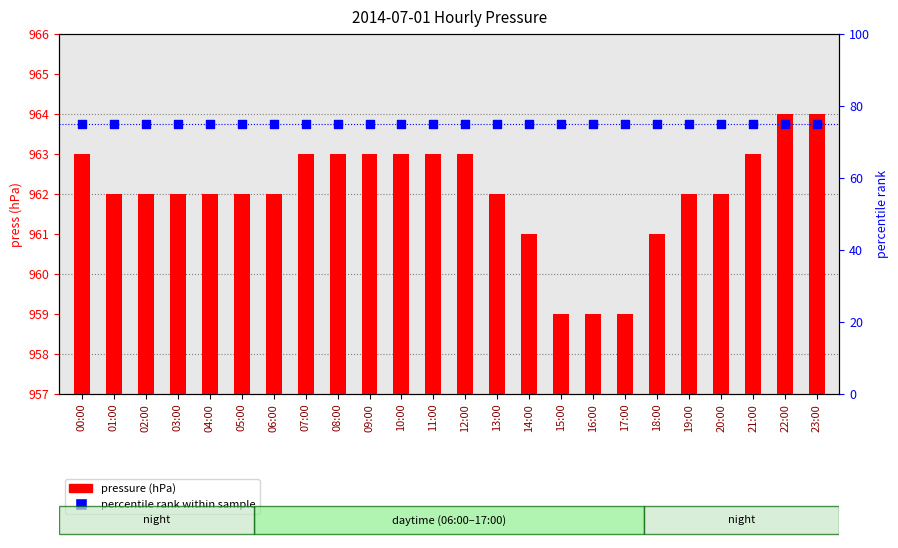

What are all the series names shown in the legend?

pressure (hPa), percentile rank within sample